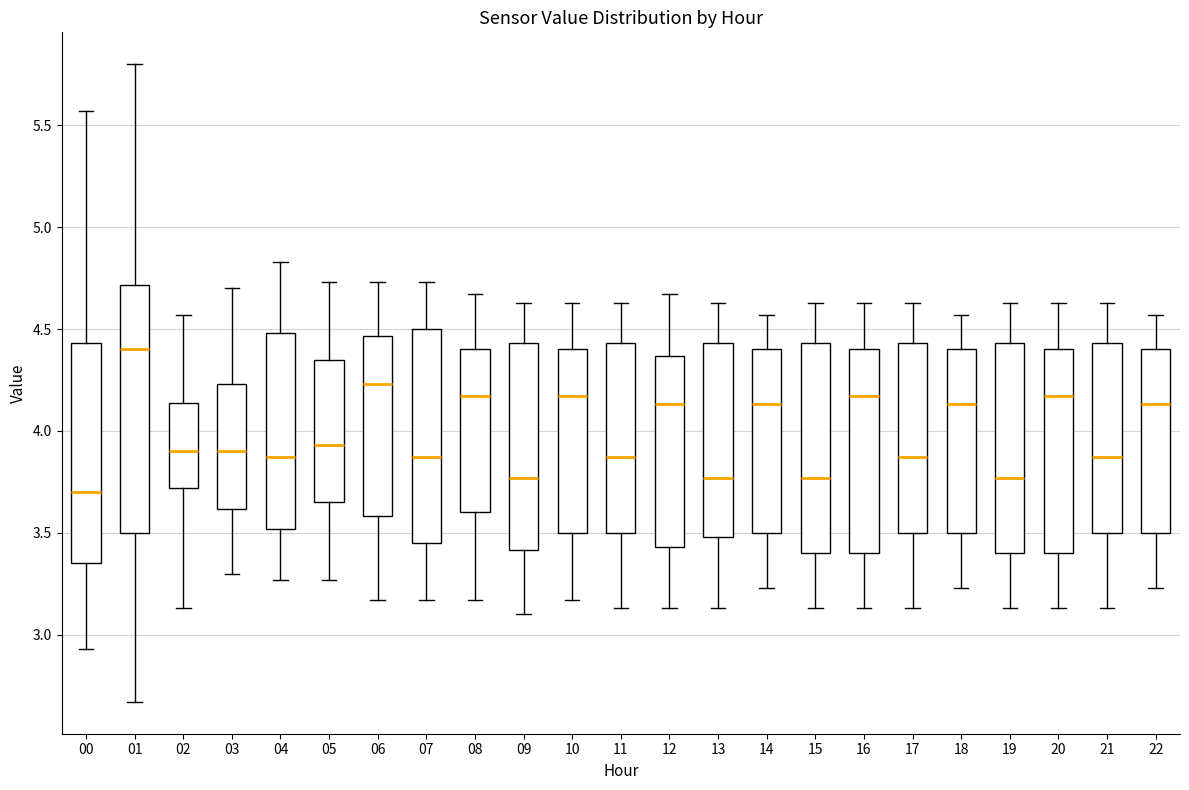

Comparing the boxes themselves (not the whiskers), which one is the tallest?

01